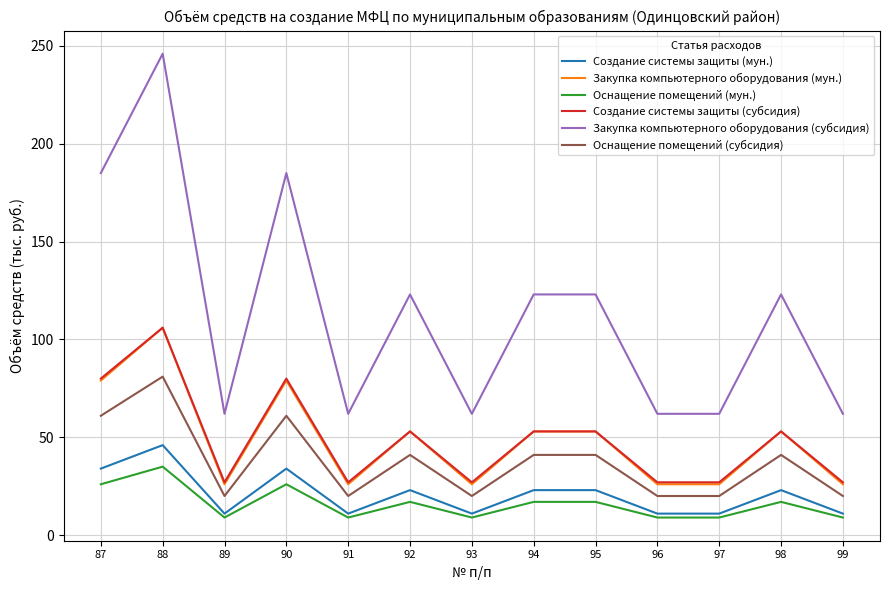

True or false: Создание системы защиты (субсидия) and Закупка компьютерного оборудования (субсидия) intersect in this chart.

False